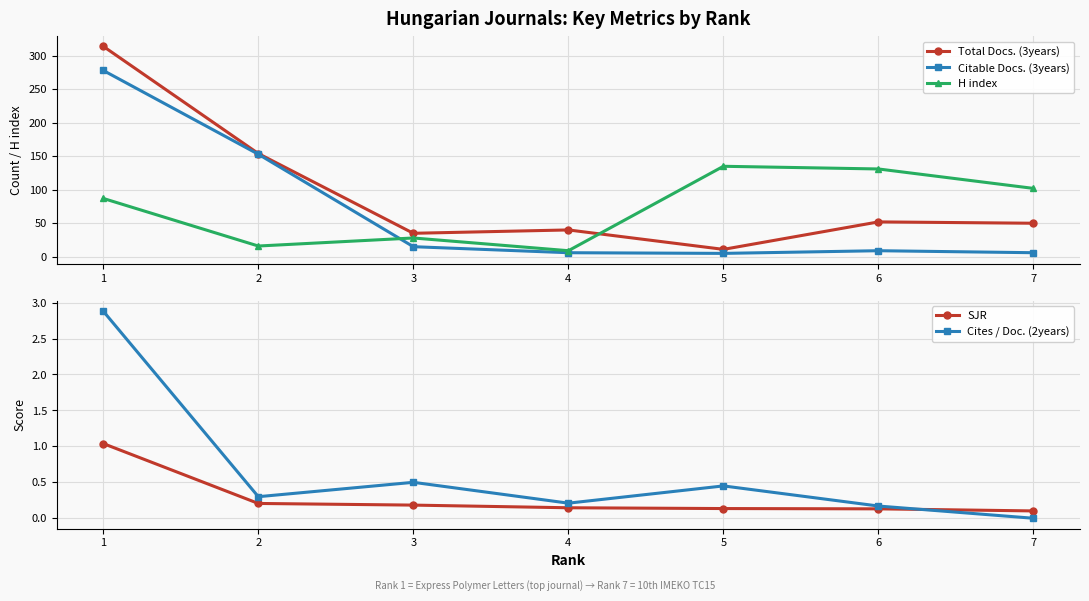

At which category is the sum across all series the highest?

1